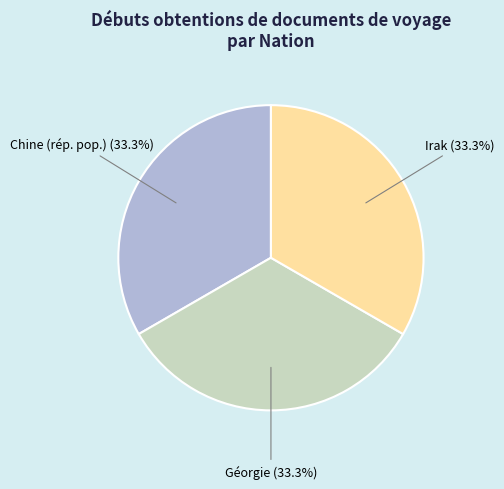

What portion of the pie excludes Géorgie?

66.7%